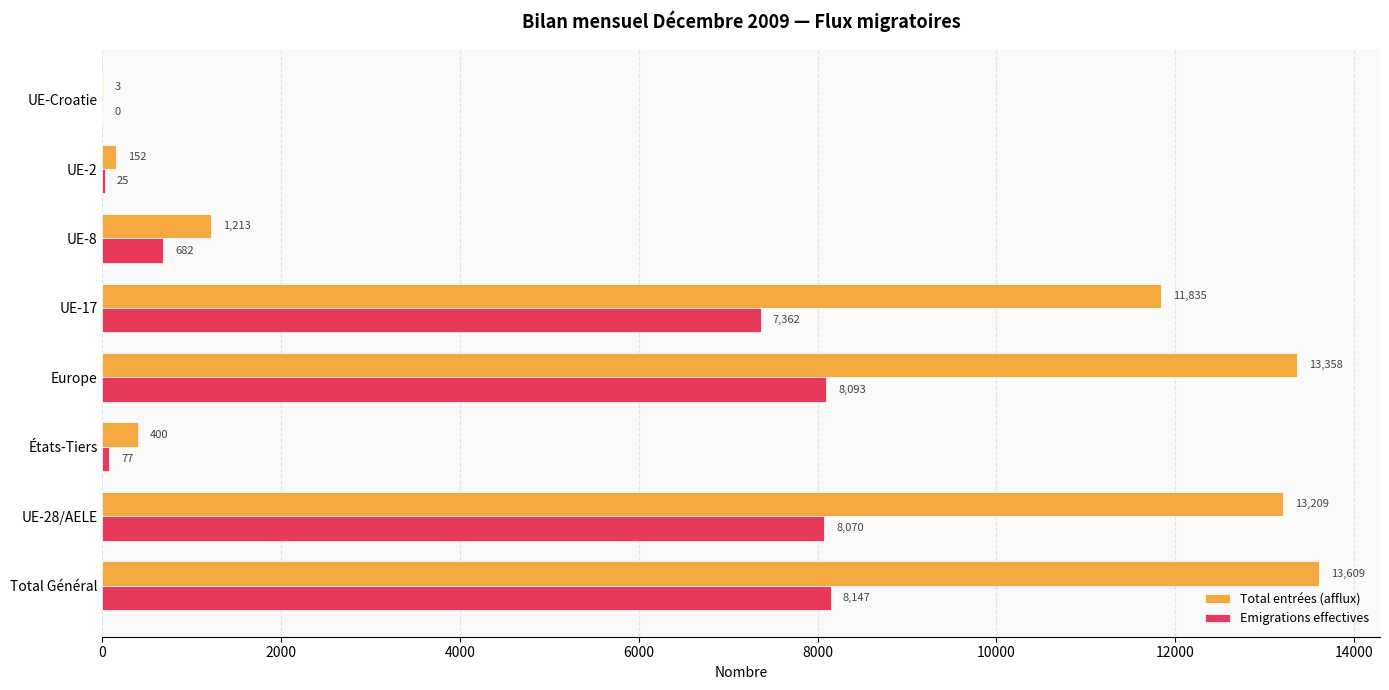

Is it true that Emigrations effectives equals 8093 at Europe?

True